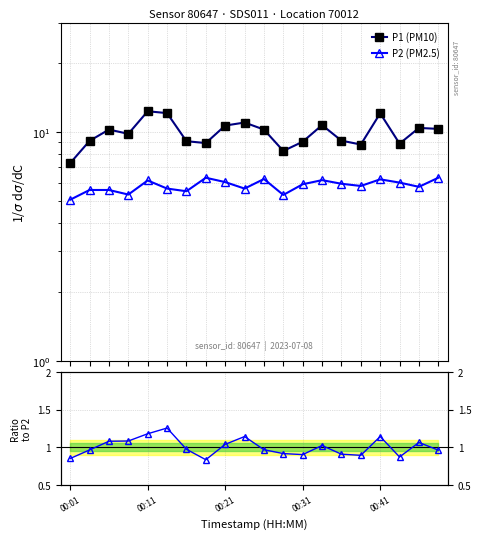

What is the value of the P1 (PM10) point at the 4th from the left?

9.8